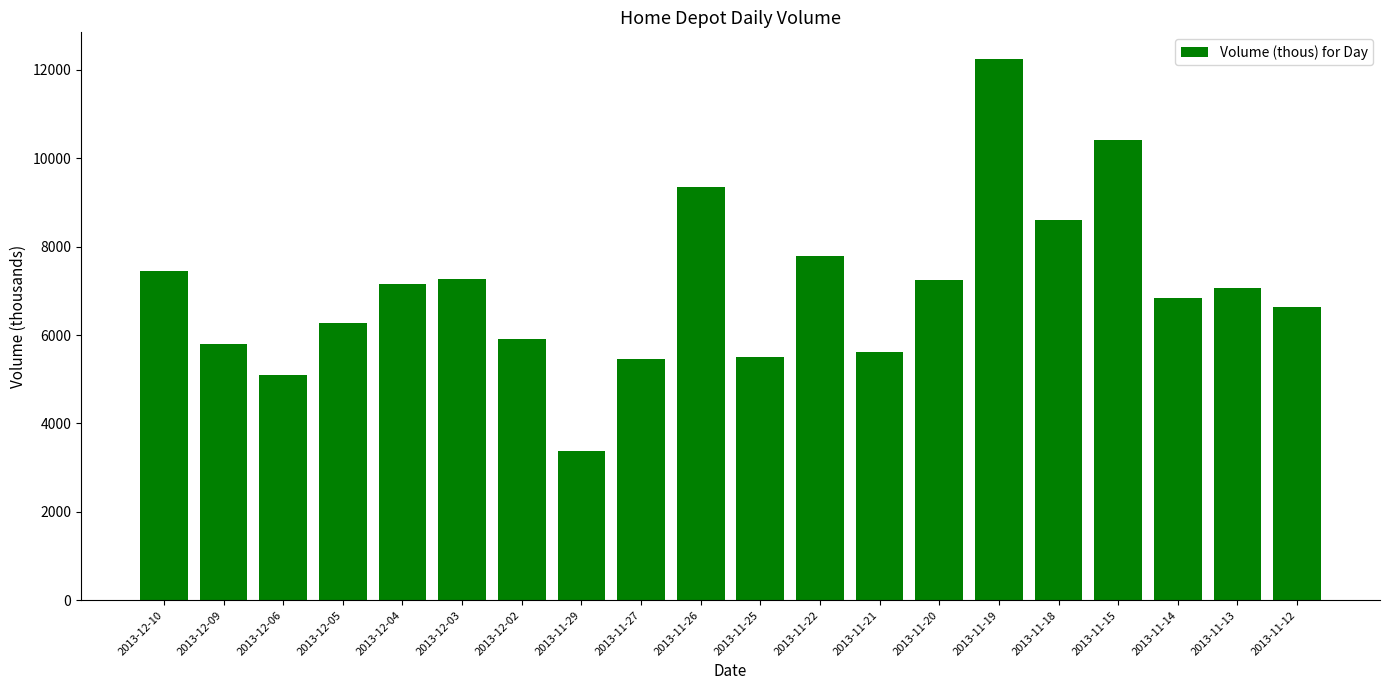

What is the smallest value displayed?

3372.6